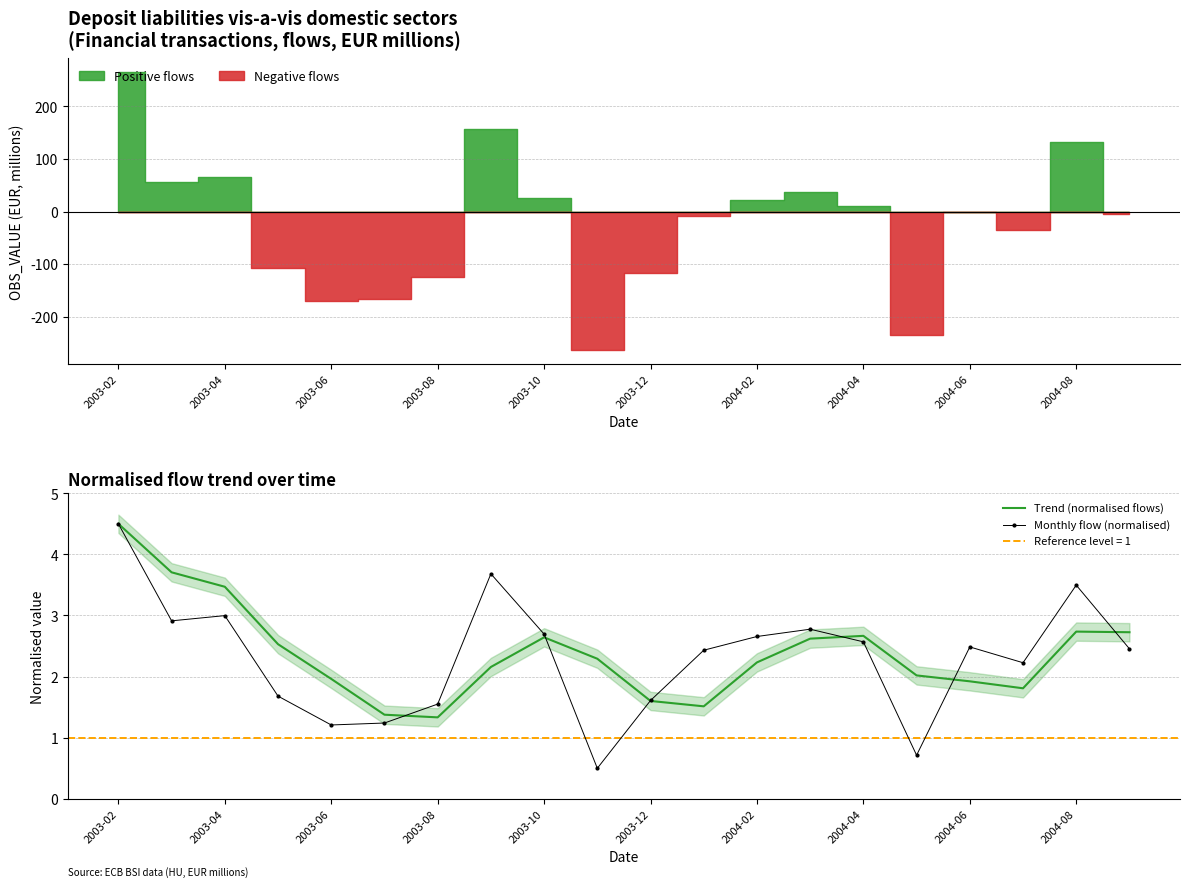

True or false: Trend (normalised flows) has more than 0 points higher than both neighbors.

True